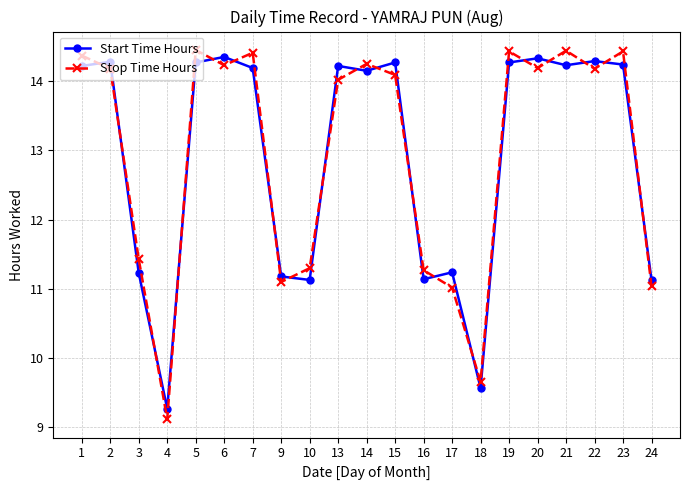

True or false: Start Time Hours and Stop Time Hours cross at least once.

True